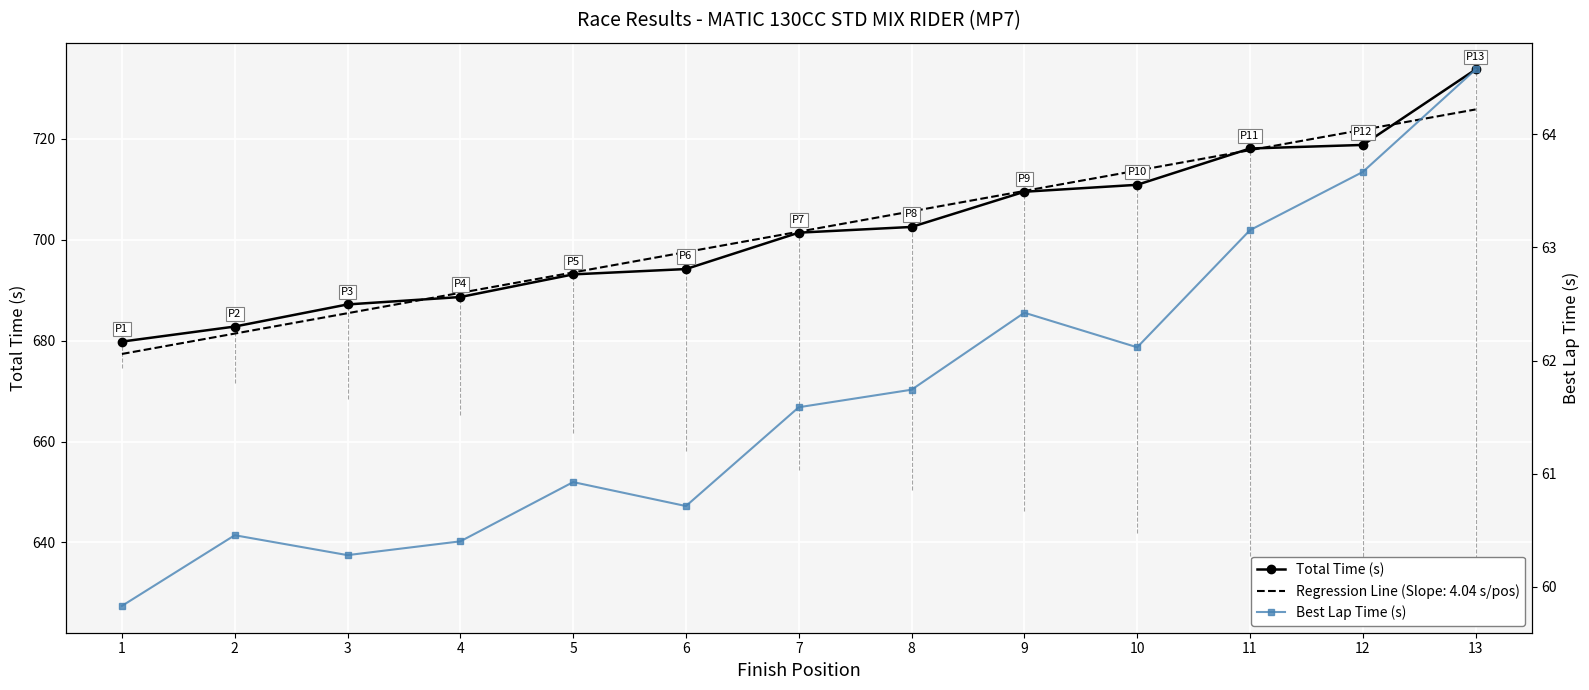

How many values in the Best Lap Time (s) series exceed 61?

7